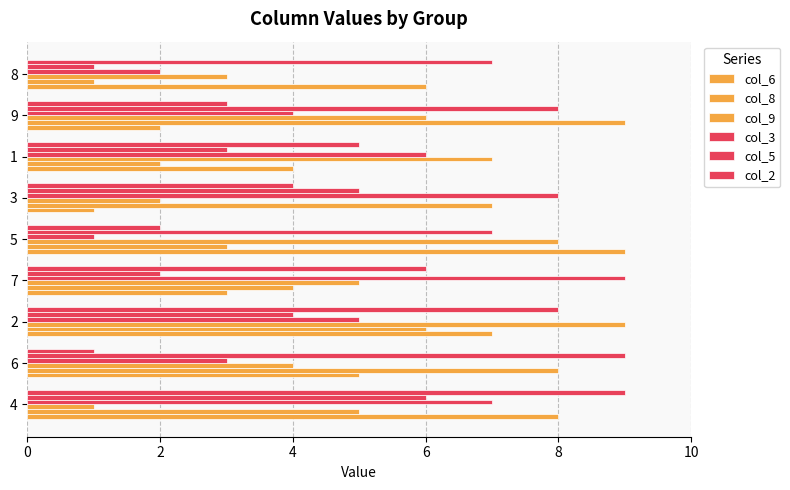

Which series has the widest spread of values?

col_6